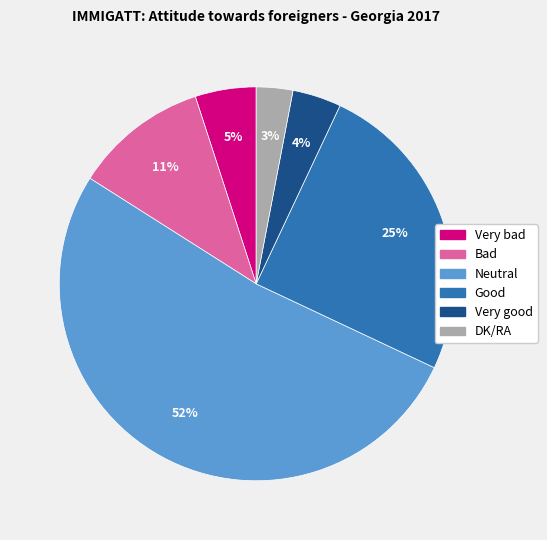

How many slices are in this pie chart?

6